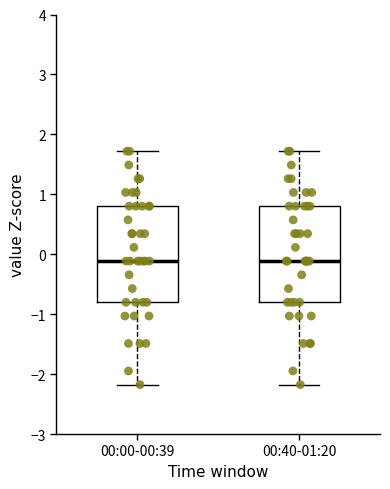

Reading left to right, read every box against the y-axis: the position of its median line, the range the box covers, and the ends of its whiskers. The values are not printed on the chart, so give them approximately, as read against the axis.

00:00-00:39: median -0.1, box -0.8 to 0.8, whiskers -2.2 to 1.7
00:40-01:20: median -0.1, box -0.8 to 0.8, whiskers -2.2 to 1.7